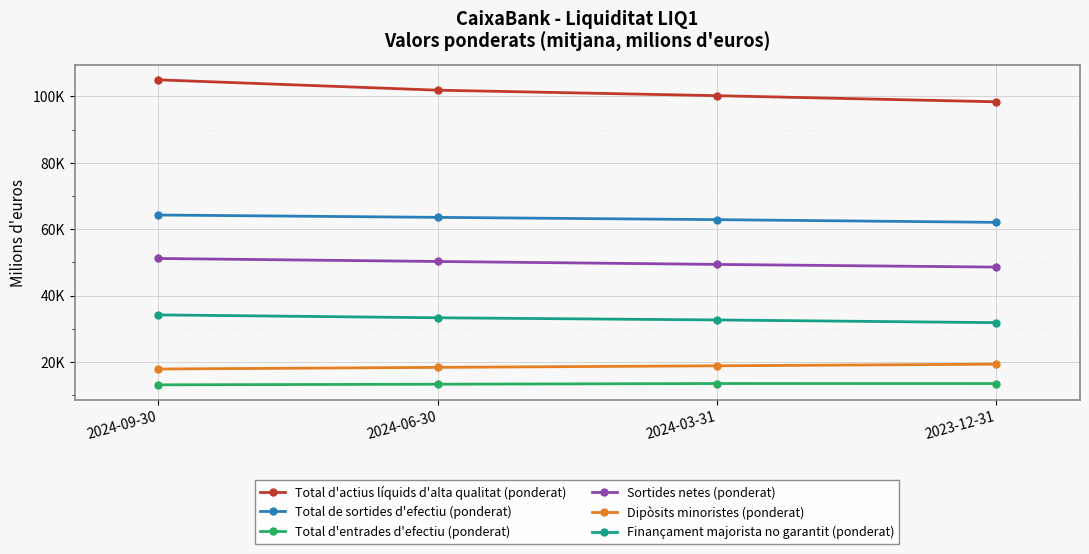

Is this an area chart (filled region under the line)?

No